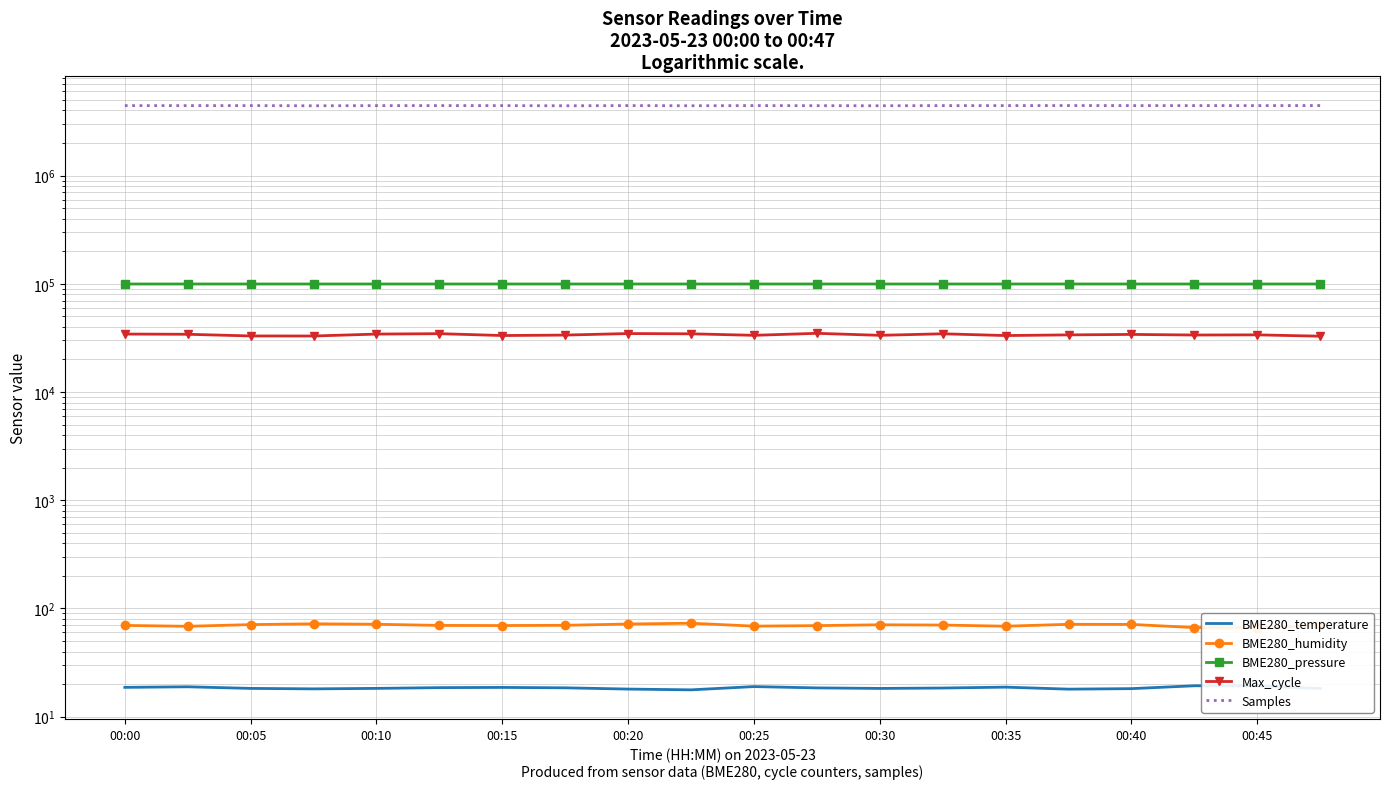

How many categories are shown in the chart?

20